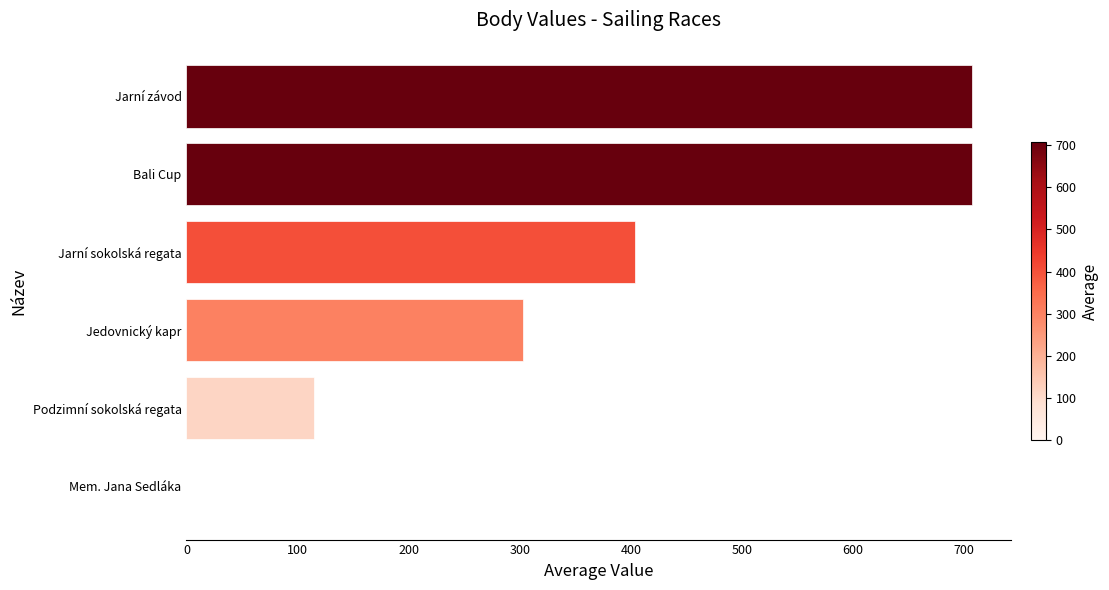

What is the sum of all values?

2236